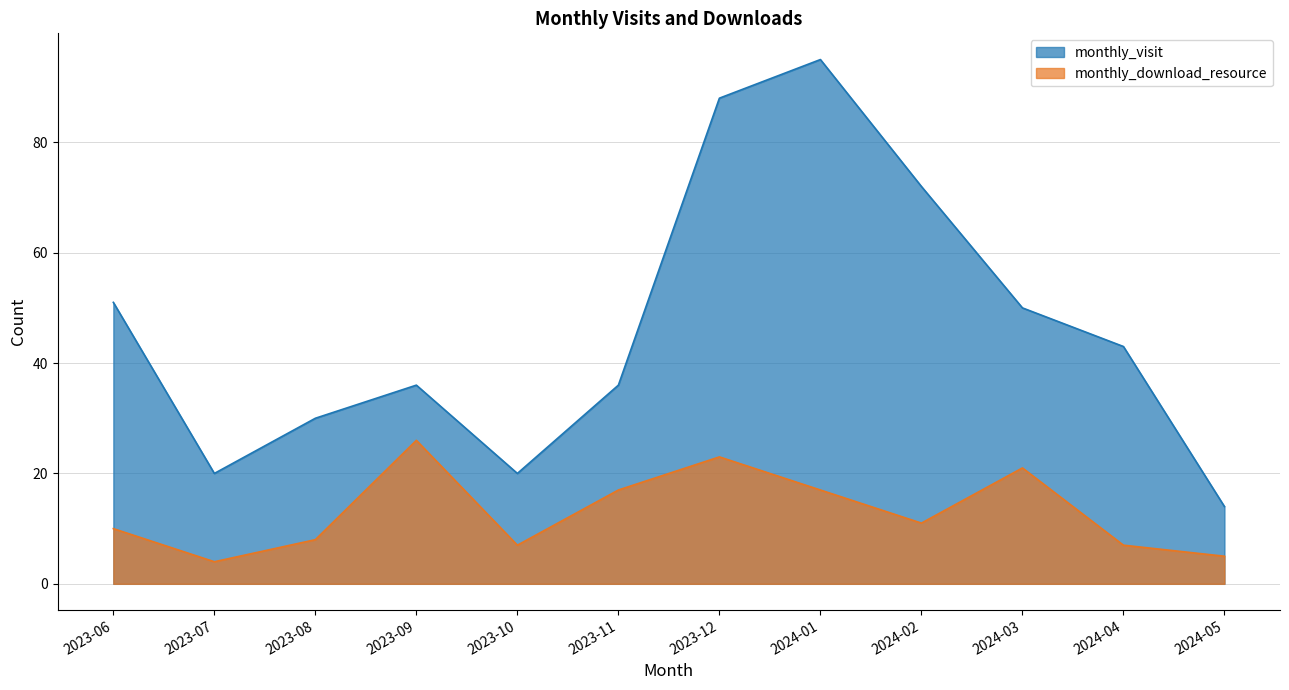

Is it true that monthly_visit equals 43 at 2024-02?

False